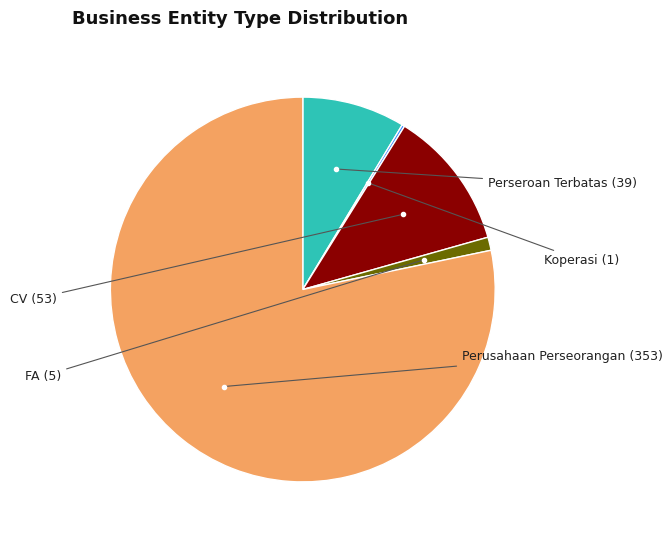

Is there any slice that represents more than half of the pie?

Yes